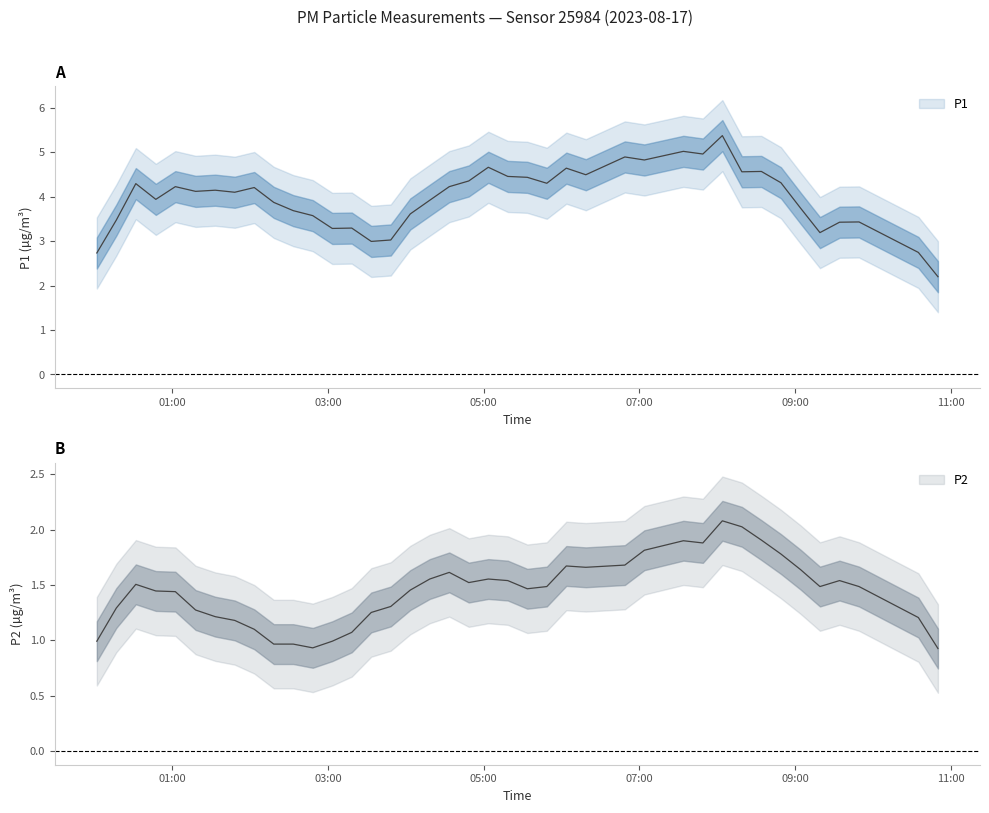

True or false: P2 has a value of 1.4 at 29.

False